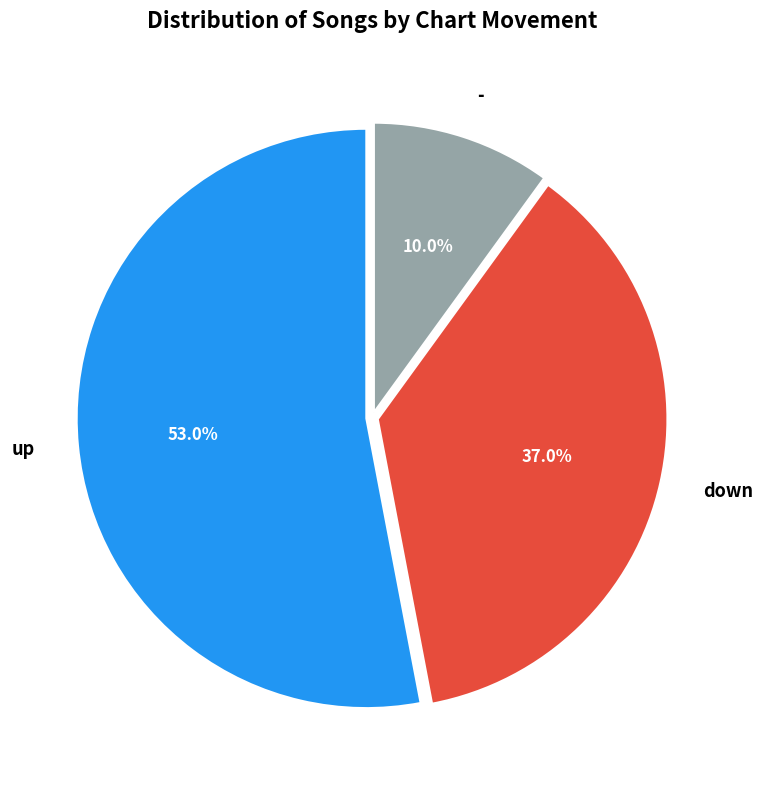

Is it true that down is 26% of the pie?

False